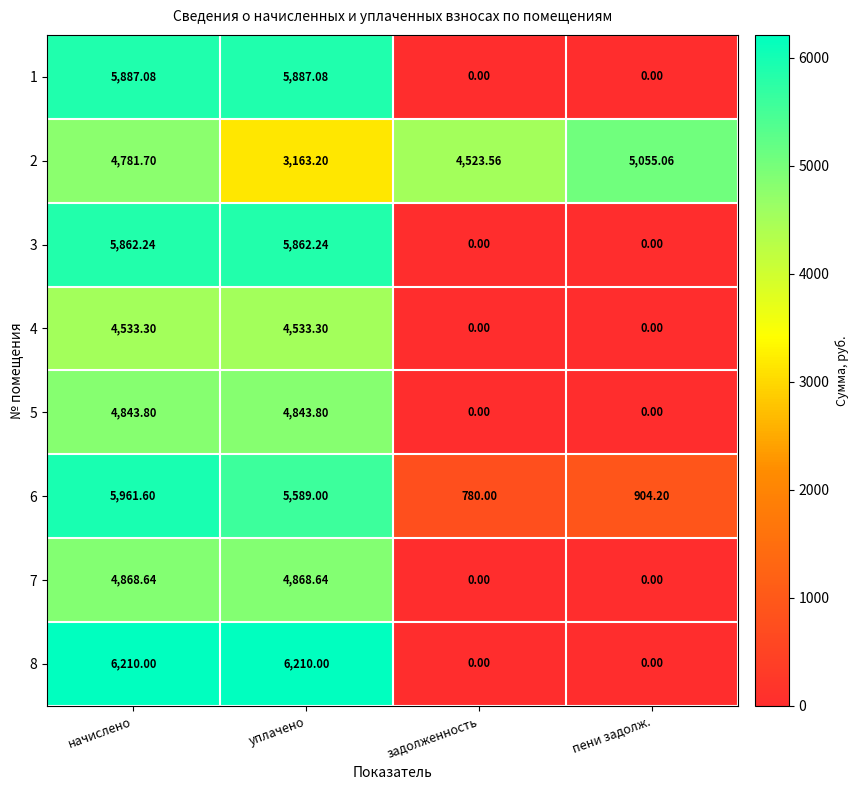

What is the total value across all series at пени задолж.?

5959.3